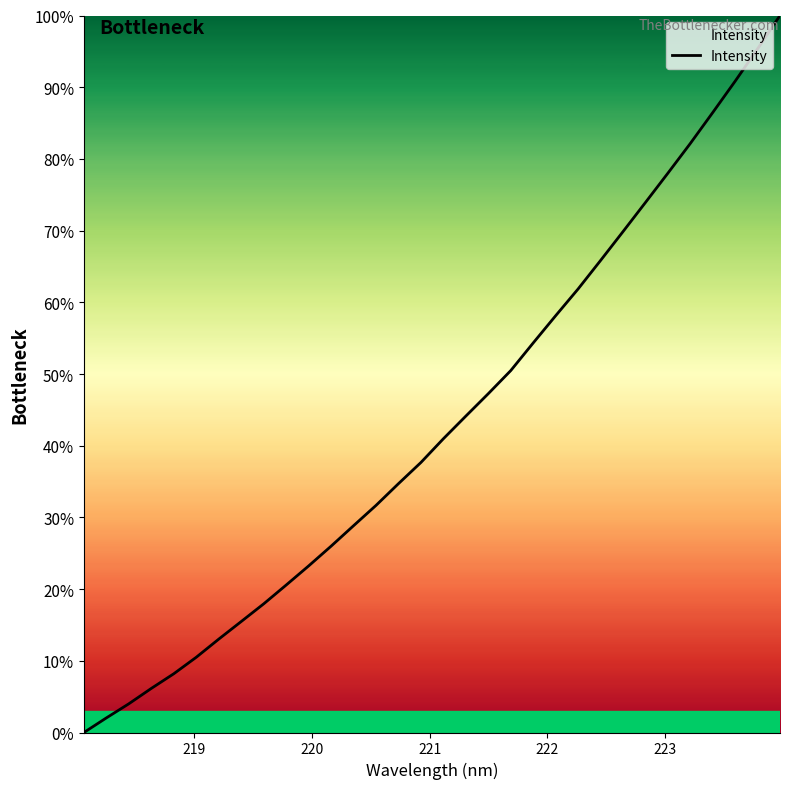

What is the difference between the second highest and minimum values?

95.3